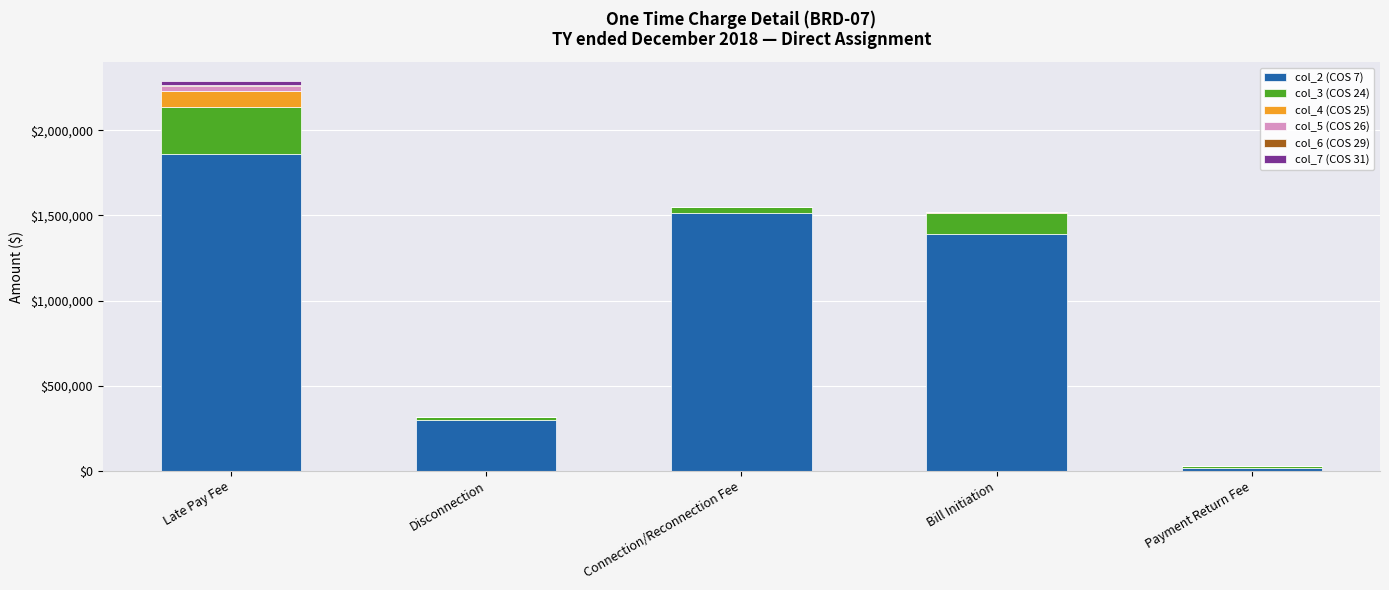

How many distinct data groups are displayed?

6